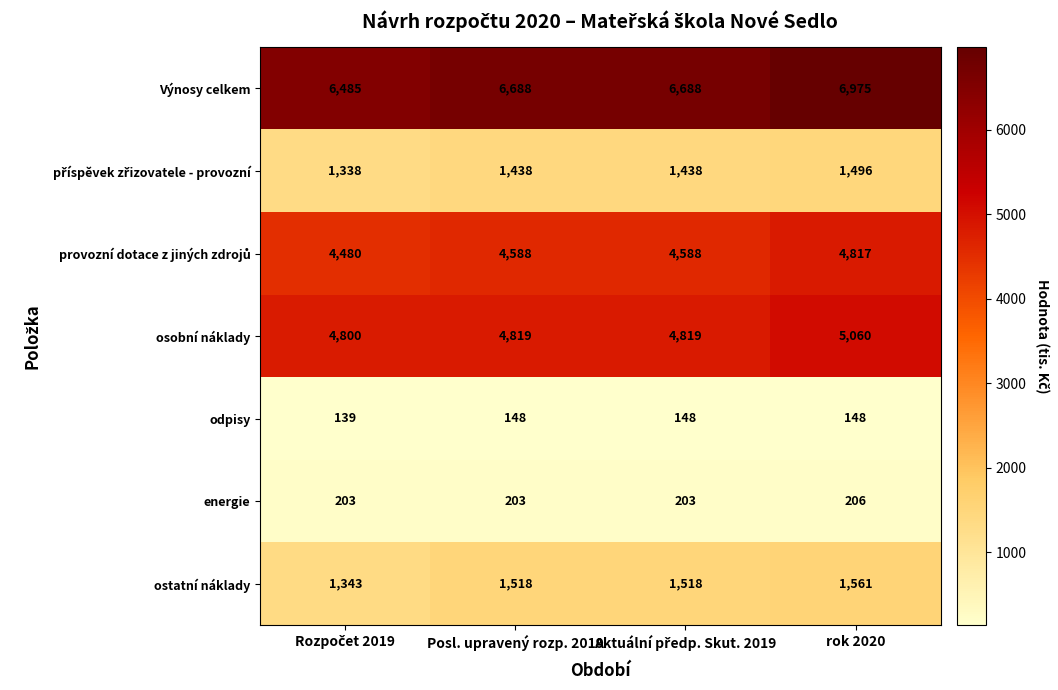

Which series has the largest total across all categories?

Výnosy celkem